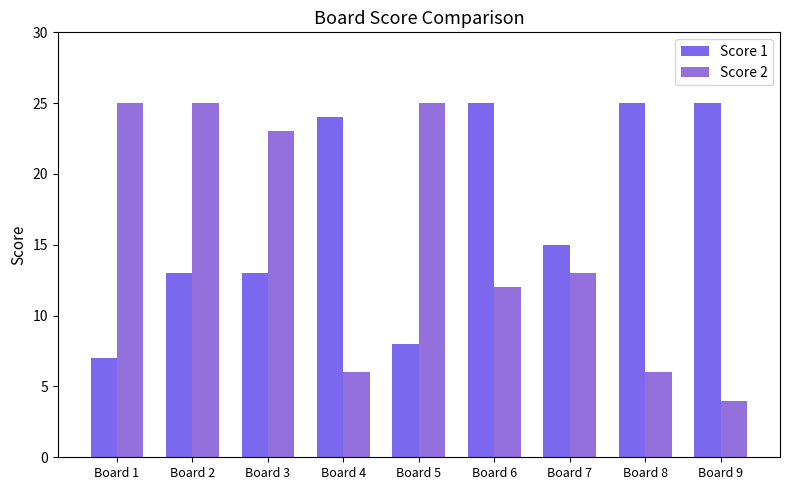

Does the chart contain any negative values?

No